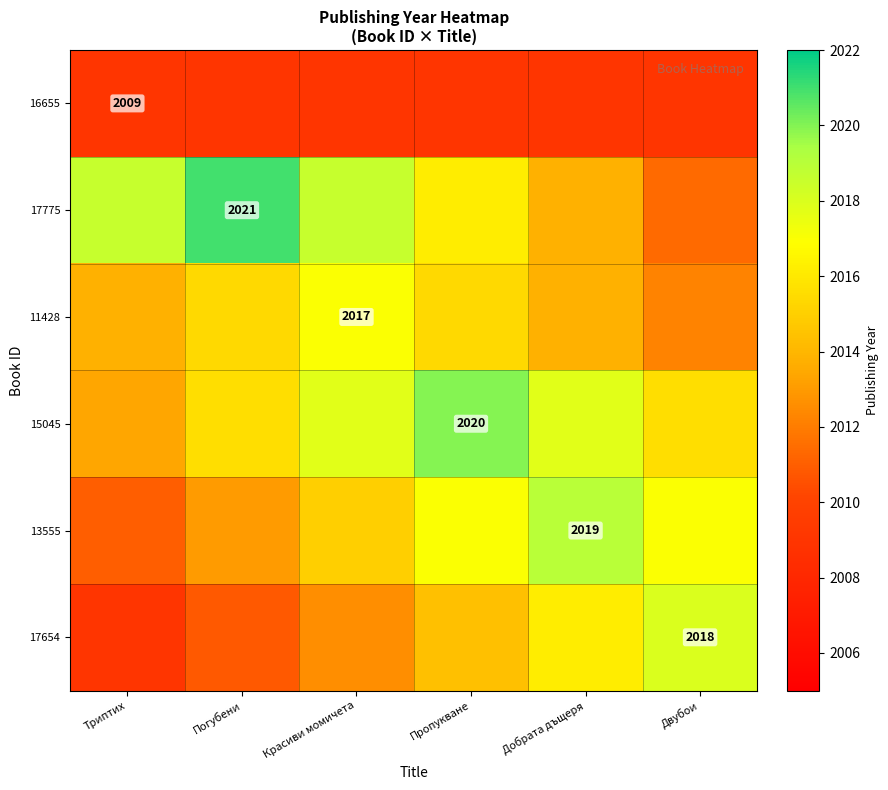

The value of 11428 at Красиви момичета is 601.1. True or false?

False